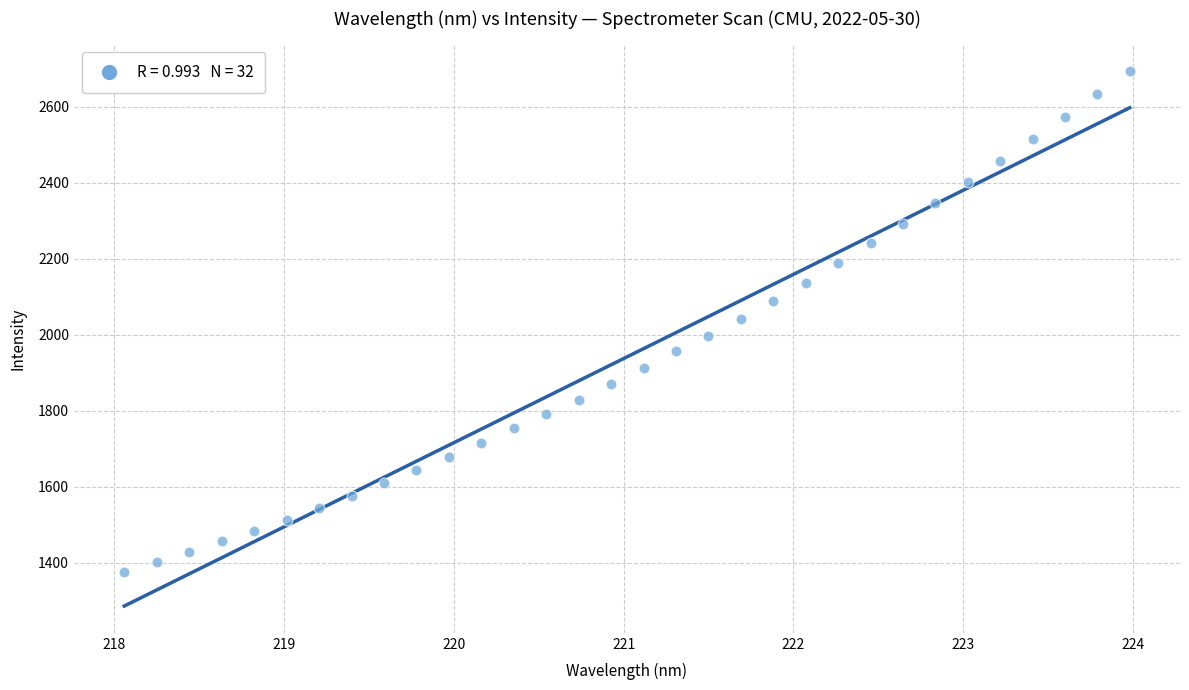

What is the range of X values (max minus min)?

5.9